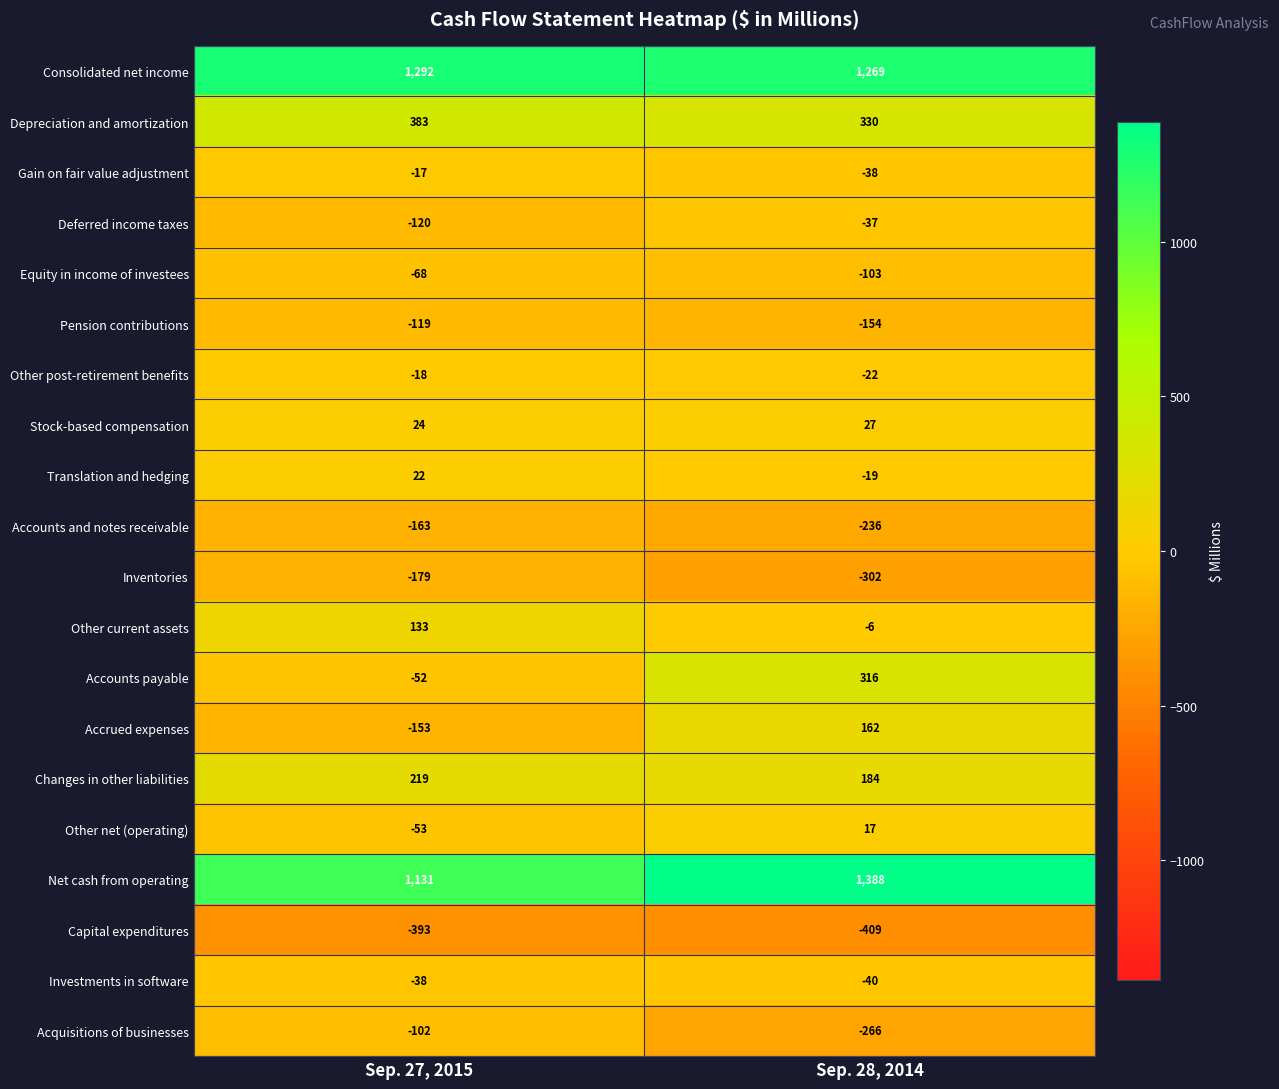

Which label corresponds to the smallest value in the chart?

Sep. 28, 2014